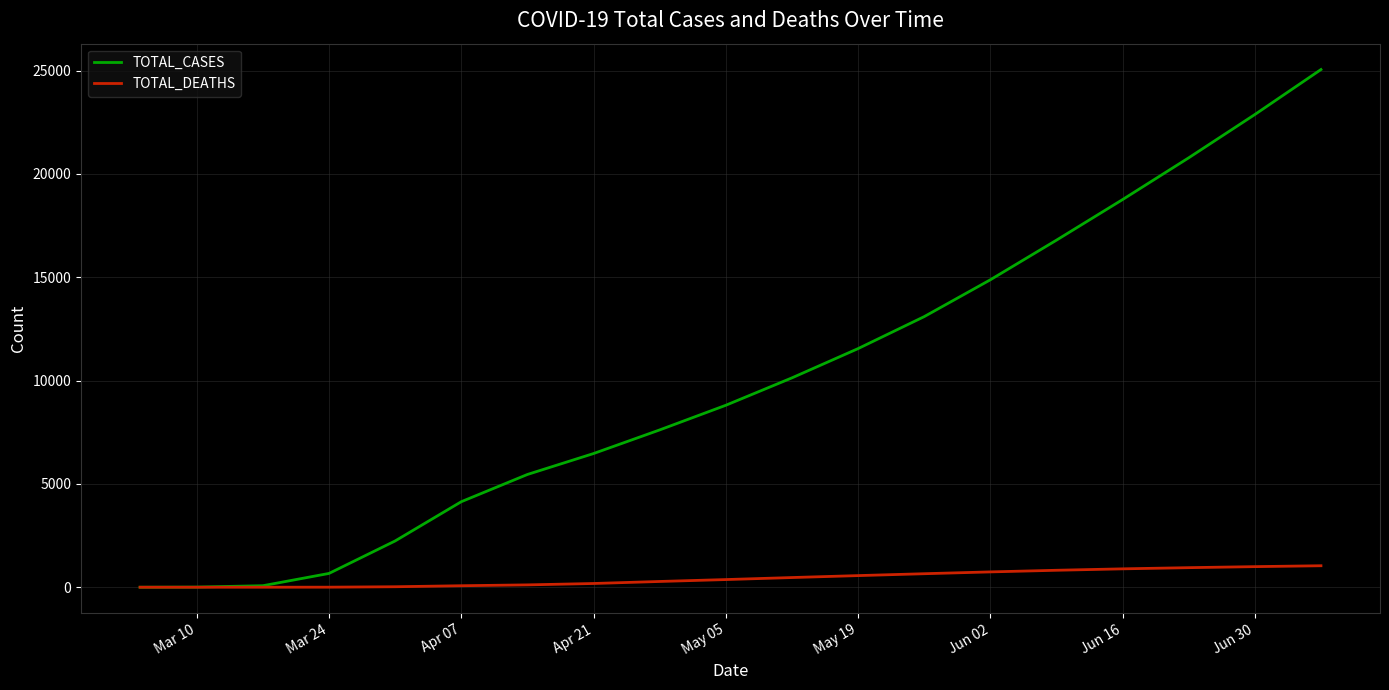

Which series has the largest range (max minus min)?

TOTAL_CASES